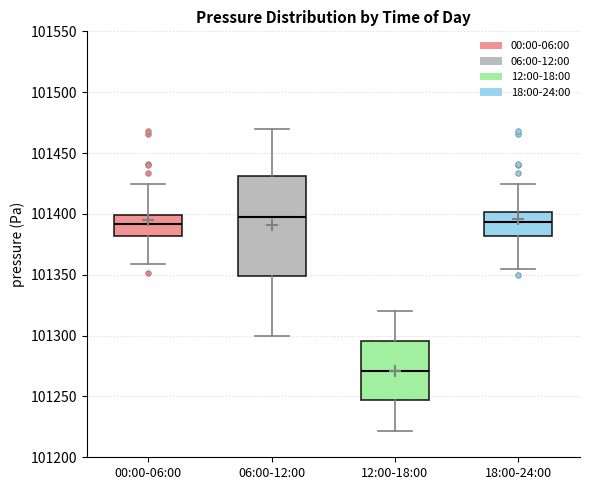

Reading left to right, read every box against the y-axis: the position of its median line, the range the box covers, and the ends of its whiskers. The values are not printed on the chart, so give them approximately, as read against the axis.

00:00-06:00: median 101390, box 101380 to 101400, whiskers 101360 to 101425
06:00-12:00: median 101400, box 101350 to 101430, whiskers 101300 to 101470
12:00-18:00: median 101270, box 101245 to 101295, whiskers 101220 to 101320
18:00-24:00: median 101395, box 101380 to 101400, whiskers 101355 to 101425